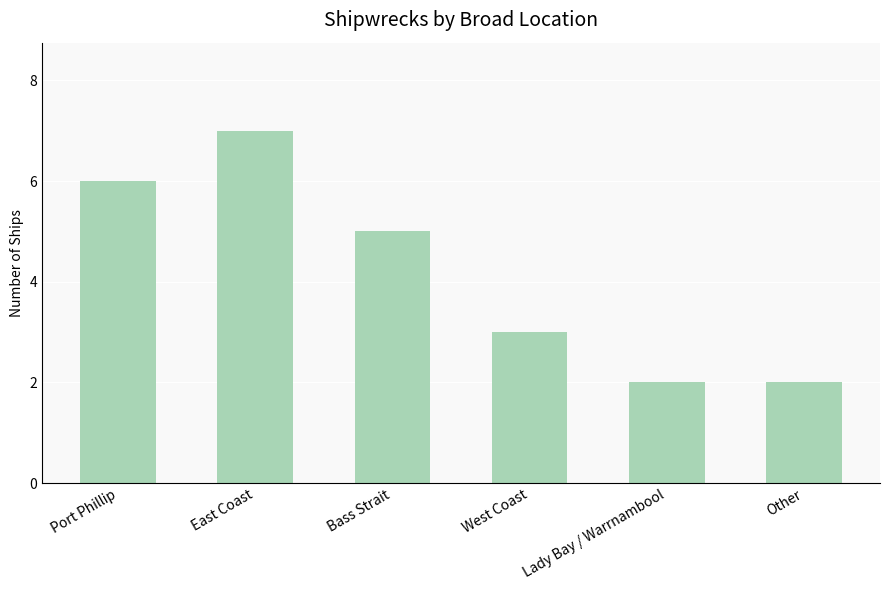

Are the bars horizontal?

No